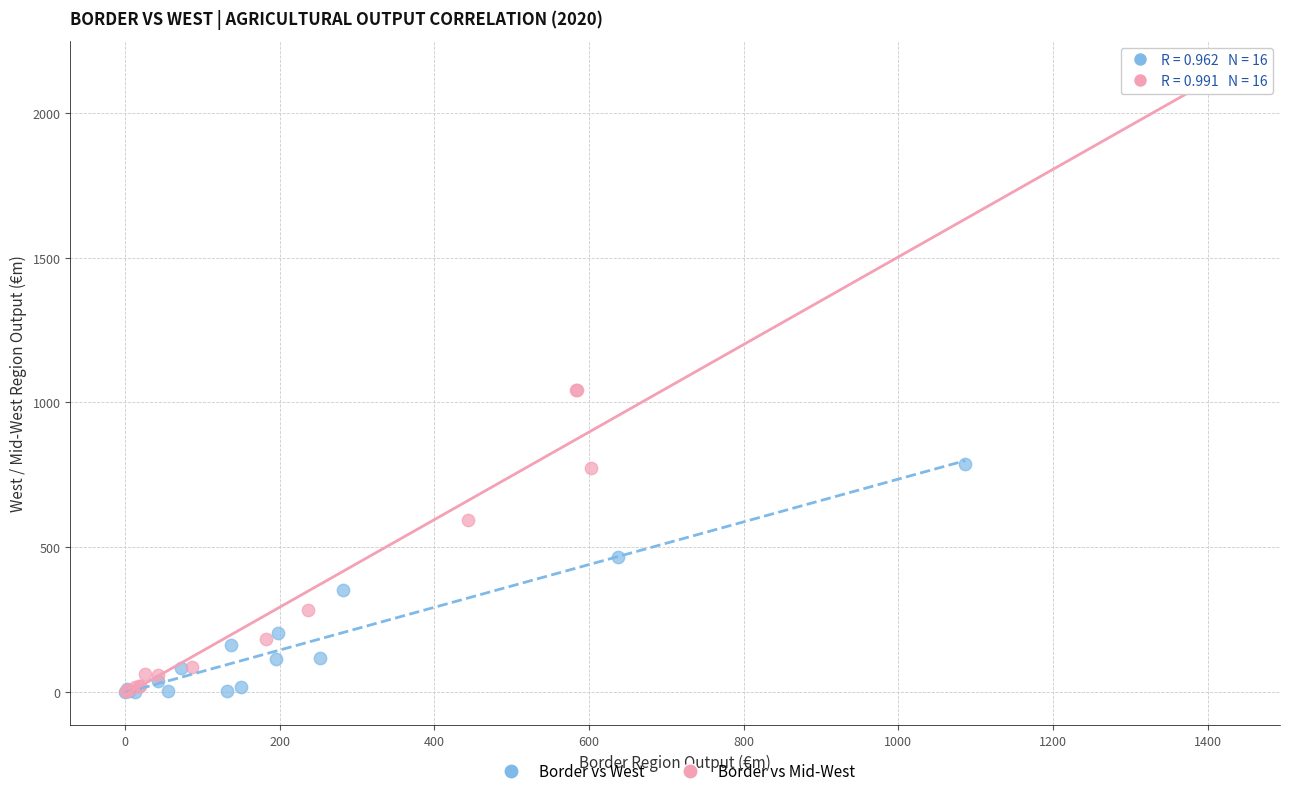

Which series has the widest spread of Y values?

Border vs Mid-West